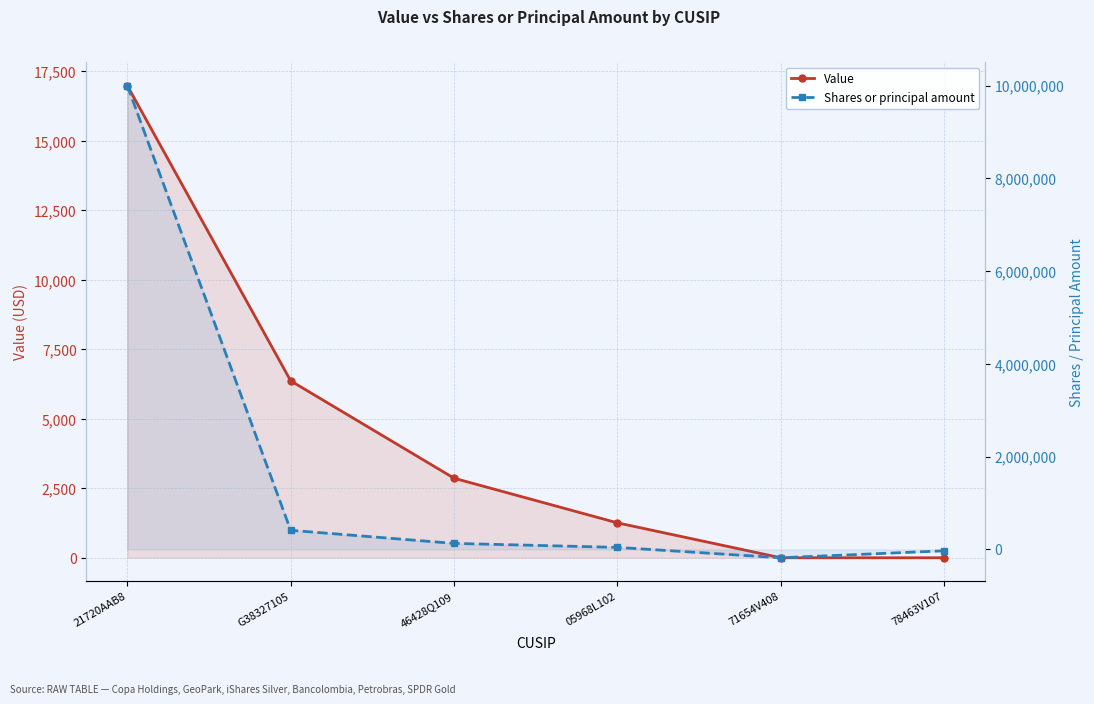

How many values in the Shares or principal amount series are below 130000?

3